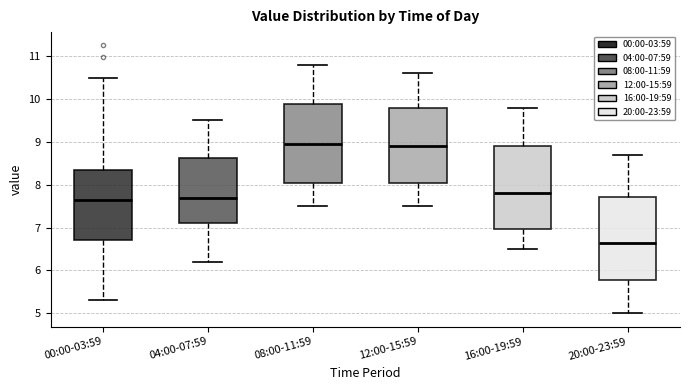

Reading left to right, transcribe this box plot: for each box, give where its median line is, the range the box spans, and where its two whiskers end, as read against the y-axis. The values are not printed on the chart, so give them approximately, as read against the axis.

00:00-03:59: median 7.6, box 6.7 to 8.3, whiskers 5.3 to 10.5
04:00-07:59: median 7.7, box 7.1 to 8.6, whiskers 6.2 to 9.5
08:00-11:59: median 9.0, box 8.1 to 9.9, whiskers 7.5 to 10.8
12:00-15:59: median 8.9, box 8.1 to 9.8, whiskers 7.5 to 10.6
16:00-19:59: median 7.8, box 7.0 to 8.9, whiskers 6.5 to 9.8
20:00-23:59: median 6.7, box 5.8 to 7.7, whiskers 5.0 to 8.7